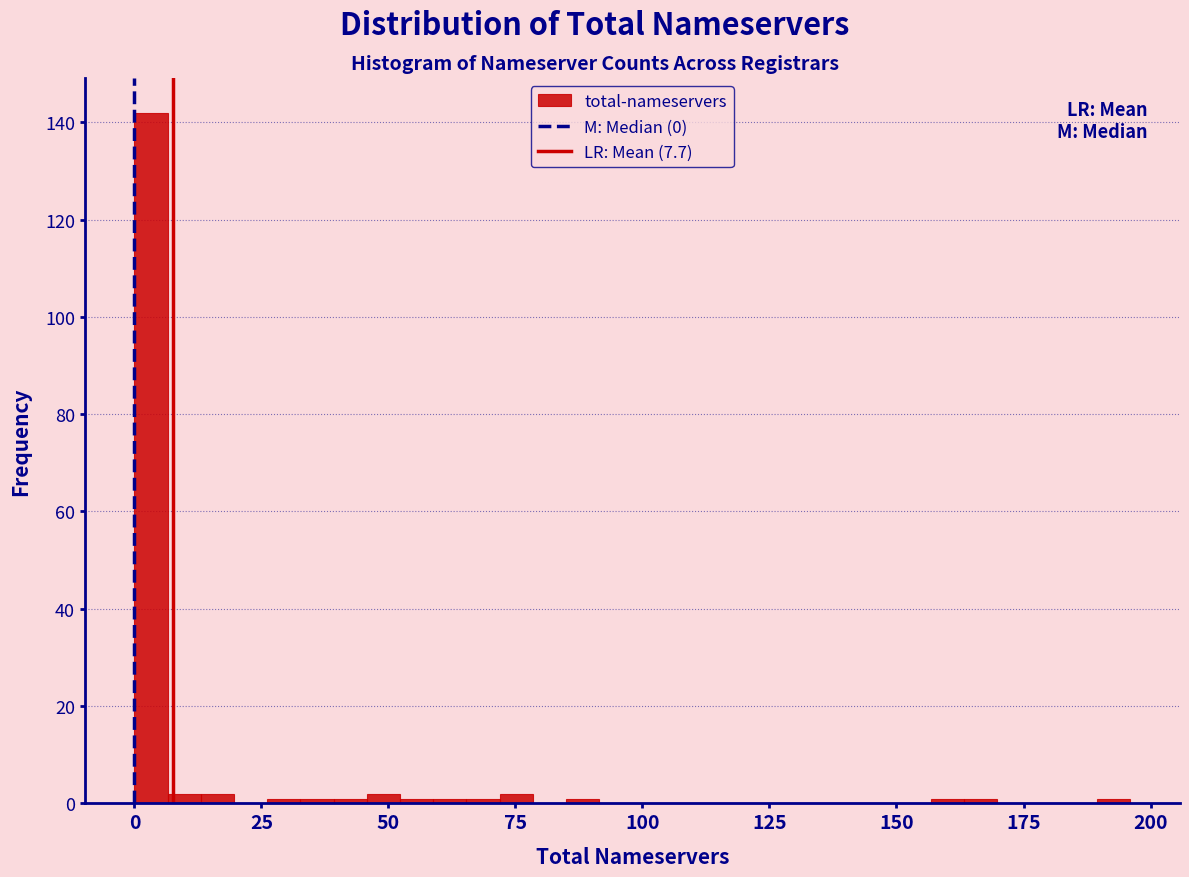

Read against the x-axis, roughly where is the centre of the tallest bar?

5